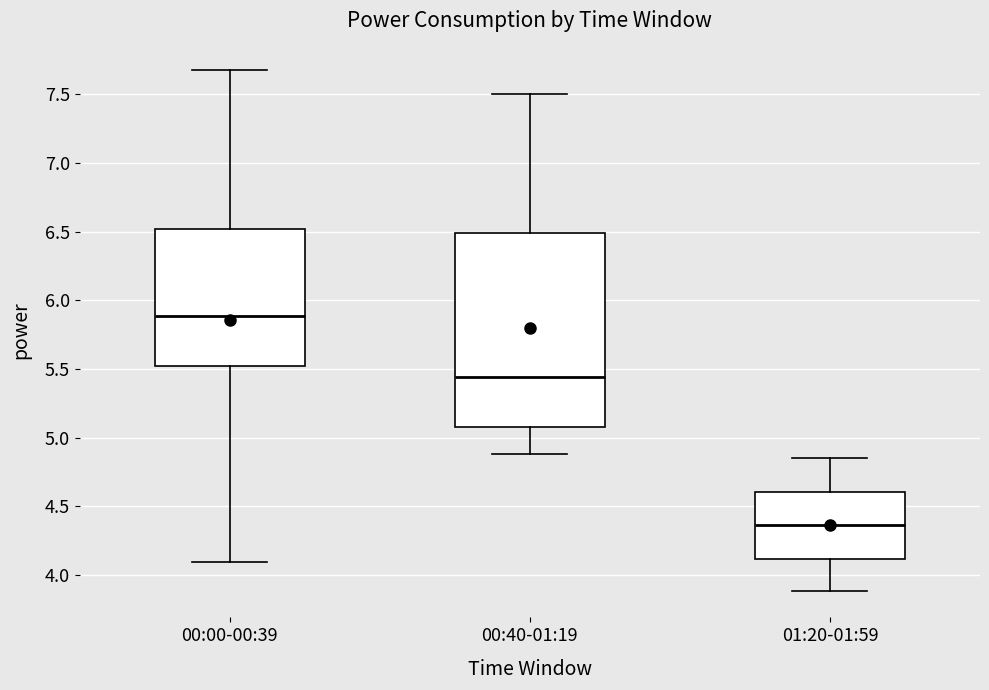

Reading left to right, read every box against the y-axis: the position of its median line, the range the box covers, and the ends of its whiskers. The values are not printed on the chart, so give them approximately, as read against the axis.

00:00-00:39: median 5.90, box 5.55 to 6.50, whiskers 4.10 to 7.70
00:40-01:19: median 5.45, box 5.10 to 6.50, whiskers 4.90 to 7.50
01:20-01:59: median 4.35, box 4.10 to 4.60, whiskers 3.90 to 4.85